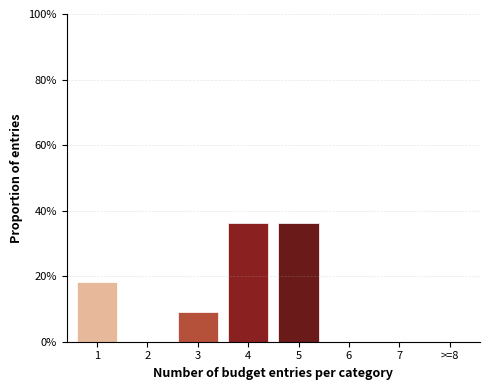

Reading left to right, transcribe all the data shown in this chart.

1=18.2	2=0.0	3=9.1	4=36.4	5=36.4	6=0.0	7=0.0	>=8=0.0